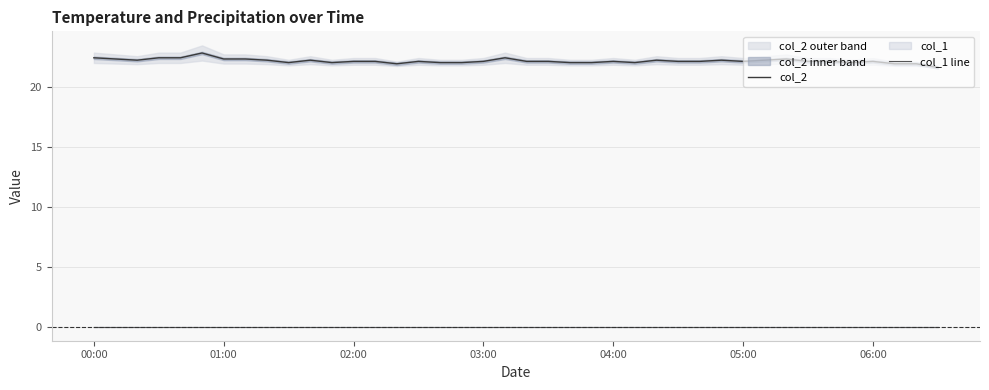

True or false: col_1 line has a value of 0.0 at 02:00.

True